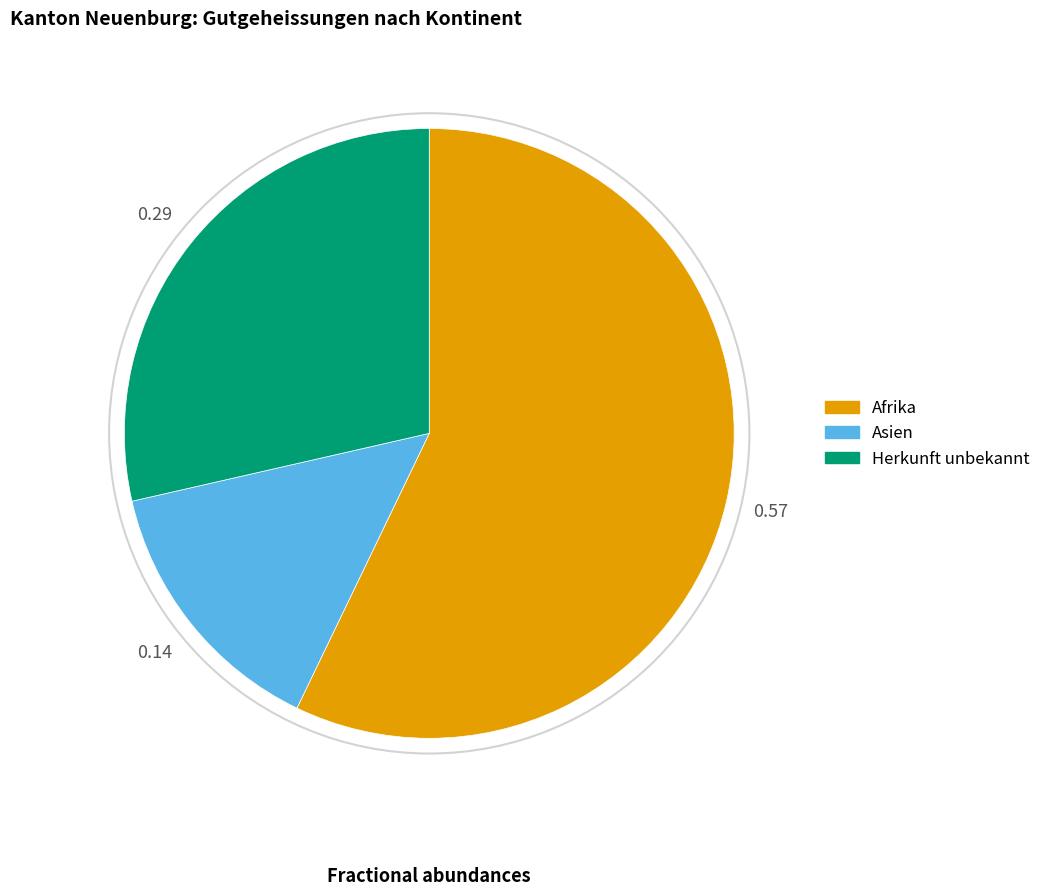

Is the sum of Afrika and Herkunft unbekannt greater than half?

Yes